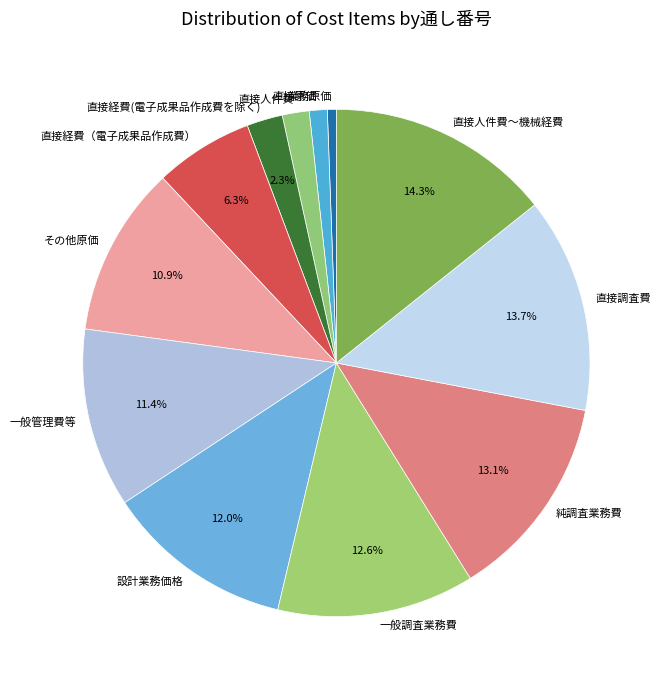

The 一般調査業務費 slice represents 2% of the pie. True or false?

False